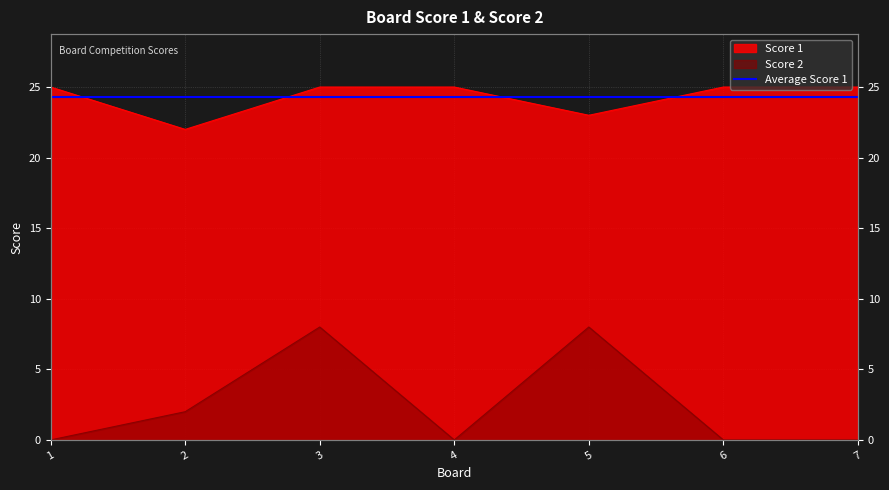

Which category has the lowest value in the Score 1 series?

2